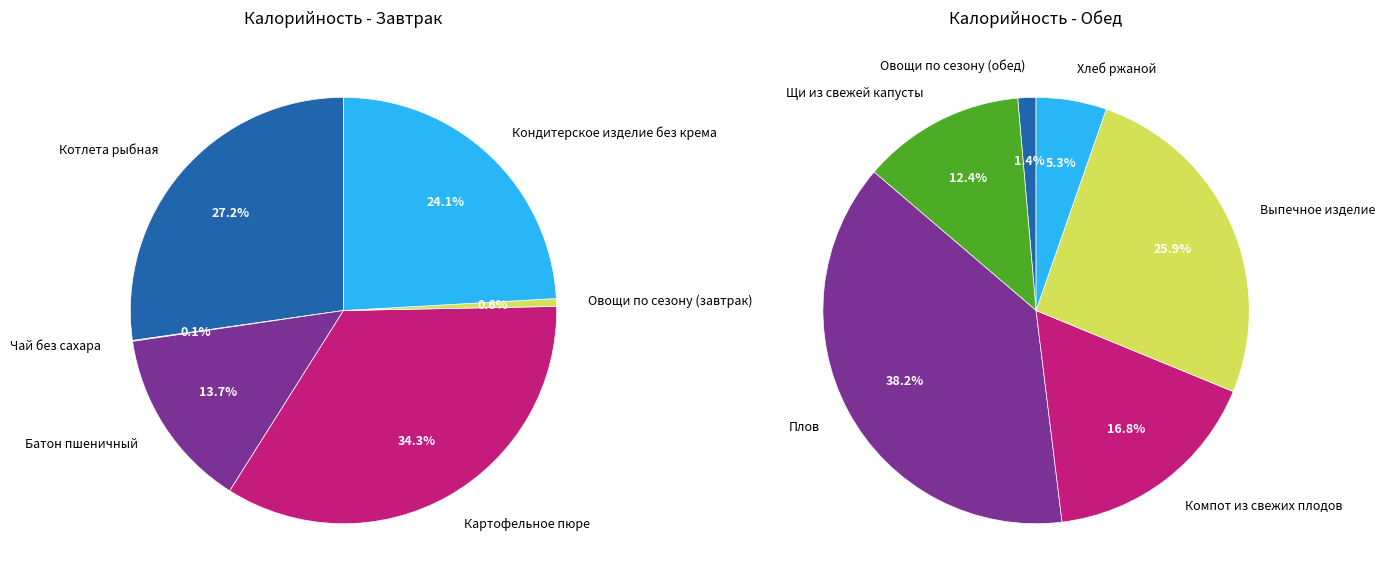

How many slices are in this pie chart?

6